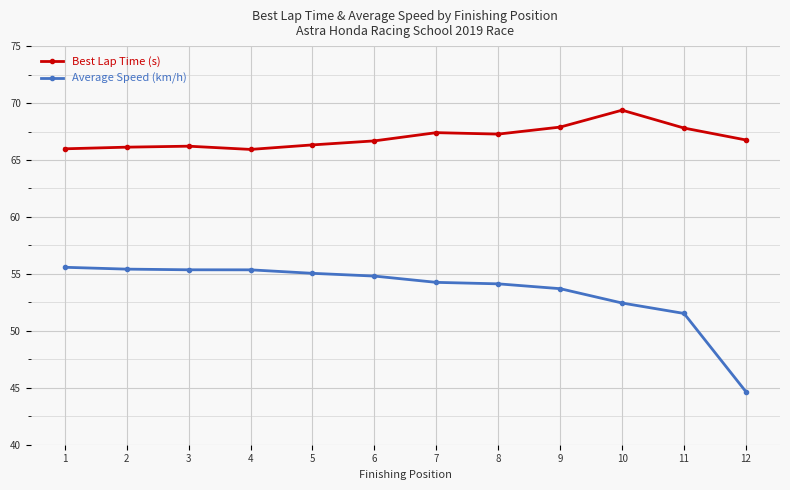

Is the value of Average Speed (km/h) at 9 greater than the value of Best Lap Time (s) at 6?

No